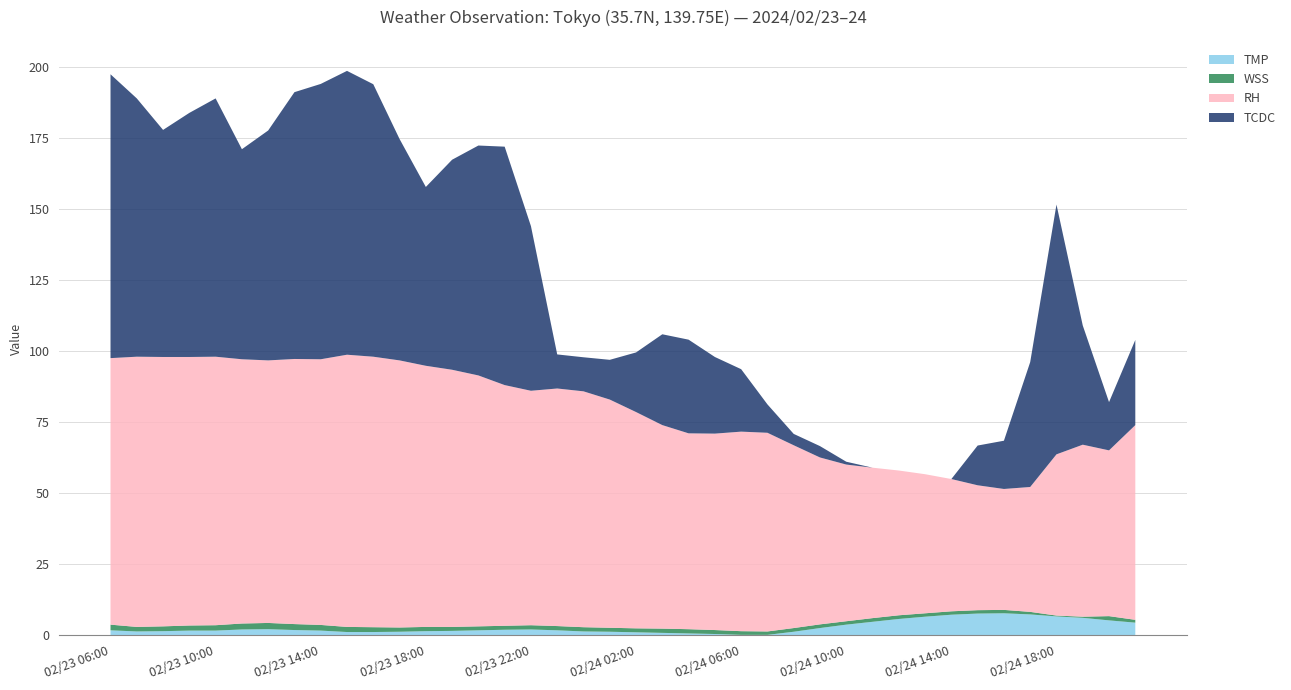

Reading left to right, transcribe all the data shown in this chart.

TMP: 02/23 06:00=1.7	02/23 07:00=1.3	02/23 08:00=1.4	02/23 09:00=1.6	02/23 10:00=1.6	02/23 11:00=2.0	02/23 12:00=2.1	02/23 13:00=1.8	02/23 14:00=1.6	02/23 15:00=1.1	02/23 16:00=1.1	02/23 17:00=1.2	02/23 18:00=1.4	02/23 19:00=1.5	02/23 20:00=1.7	02/23 21:00=1.9	02/23 22:00=2.0	02/23 23:00=1.7	02/24 00:00=1.3	02/24 01:00=1.2	02/24 02:00=1.0	02/24 03:00=0.8	02/24 04:00=0.6	02/24 05:00=0.4	02/24 06:00=0.1	02/24 07:00=0.1	02/24 08:00=1.2	02/24 09:00=2.5	02/24 10:00=3.7	02/24 11:00=4.7	02/24 12:00=5.7	02/24 13:00=6.5	02/24 14:00=7.2	02/24 15:00=7.6	02/24 16:00=7.7	02/24 17:00=7.3	02/24 18:00=6.6	02/24 19:00=6.1	02/24 20:00=5.2	02/24 21:00=4.4
WSS: 02/23 06:00=2.0	02/23 07:00=1.6	02/23 08:00=1.7	02/23 09:00=1.8	02/23 10:00=1.9	02/23 11:00=2.1	02/23 12:00=2.2	02/23 13:00=2.1	02/23 14:00=2.0	02/23 15:00=1.8	02/23 16:00=1.7	02/23 17:00=1.5	02/23 18:00=1.5	02/23 19:00=1.4	02/23 20:00=1.4	02/23 21:00=1.4	02/23 22:00=1.5	02/23 23:00=1.5	02/24 00:00=1.5	02/24 01:00=1.4	02/24 02:00=1.4	02/24 03:00=1.5	02/24 04:00=1.5	02/24 05:00=1.4	02/24 06:00=1.3	02/24 07:00=1.2	02/24 08:00=1.3	02/24 09:00=1.3	02/24 10:00=1.2	02/24 11:00=1.3	02/24 12:00=1.3	02/24 13:00=1.2	02/24 14:00=1.2	02/24 15:00=1.2	02/24 16:00=1.2	02/24 17:00=0.9	02/24 18:00=0.3	02/24 19:00=0.4	02/24 20:00=1.5	02/24 21:00=1.0
RH: 02/23 06:00=93.9	02/23 07:00=95.2	02/23 08:00=94.9	02/23 09:00=94.6	02/23 10:00=94.6	02/23 11:00=93.1	02/23 12:00=92.5	02/23 13:00=93.4	02/23 14:00=93.6	02/23 15:00=95.9	02/23 16:00=95.3	02/23 17:00=94.1	02/23 18:00=92.0	02/23 19:00=90.6	02/23 20:00=88.4	02/23 21:00=84.8	02/23 22:00=82.6	02/23 23:00=83.7	02/24 00:00=83.1	02/24 01:00=80.4	02/24 02:00=76.2	02/24 03:00=71.7	02/24 04:00=69.0	02/24 05:00=69.2	02/24 06:00=70.3	02/24 07:00=70.0	02/24 08:00=64.4	02/24 09:00=58.8	02/24 10:00=55.2	02/24 11:00=53.0	02/24 12:00=51.0	02/24 13:00=49.0	02/24 14:00=46.6	02/24 15:00=44.0	02/24 16:00=42.6	02/24 17:00=44.0	02/24 18:00=56.8	02/24 19:00=60.6	02/24 20:00=58.4	02/24 21:00=68.6
TCDC: 02/23 06:00=100.0	02/23 07:00=91.0	02/23 08:00=80.0	02/23 09:00=86.0	02/23 10:00=91.0	02/23 11:00=74.0	02/23 12:00=81.0	02/23 13:00=94.0	02/23 14:00=97.0	02/23 15:00=100.0	02/23 16:00=96.0	02/23 17:00=78.0	02/23 18:00=63.0	02/23 19:00=74.0	02/23 20:00=81.0	02/23 21:00=84.0	02/23 22:00=58.0	02/23 23:00=12.0	02/24 00:00=12.0	02/24 01:00=14.0	02/24 02:00=21.0	02/24 03:00=32.0	02/24 04:00=33.0	02/24 05:00=27.0	02/24 06:00=22.0	02/24 07:00=10.0	02/24 08:00=4.0	02/24 09:00=4.0	02/24 10:00=1.0	02/24 11:00=0.0	02/24 12:00=0.0	02/24 13:00=0.0	02/24 14:00=0.0	02/24 15:00=14.0	02/24 16:00=17.0	02/24 17:00=44.0	02/24 18:00=88.0	02/24 19:00=42.0	02/24 20:00=17.0	02/24 21:00=30.0